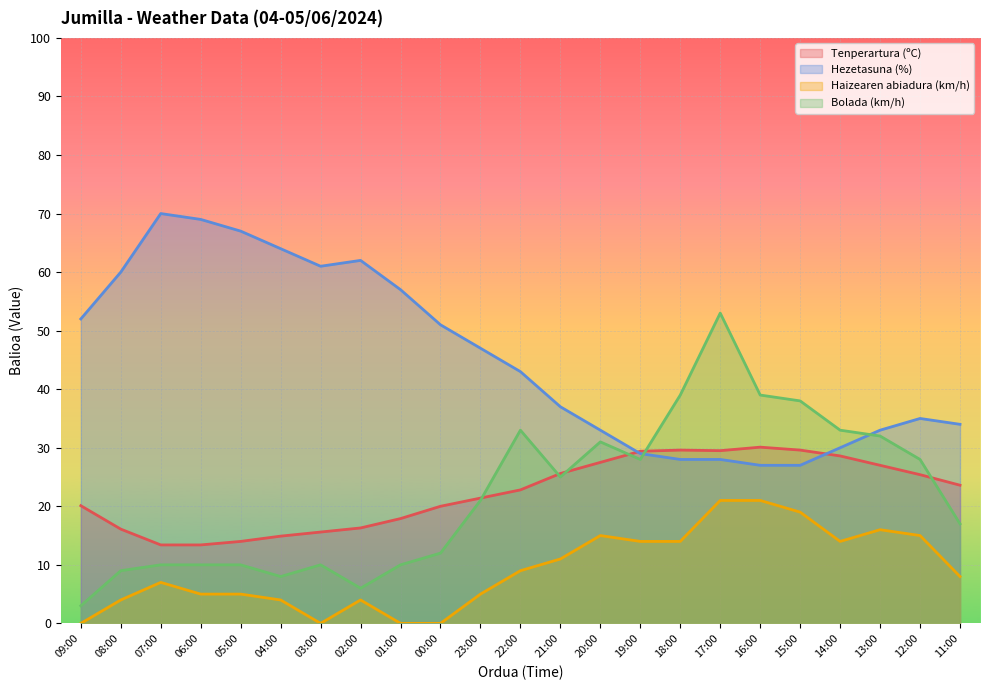

Is the value of Bolada (km/h) at 00:00 greater than the value of Tenperartura (ºC) at 18:00?

No